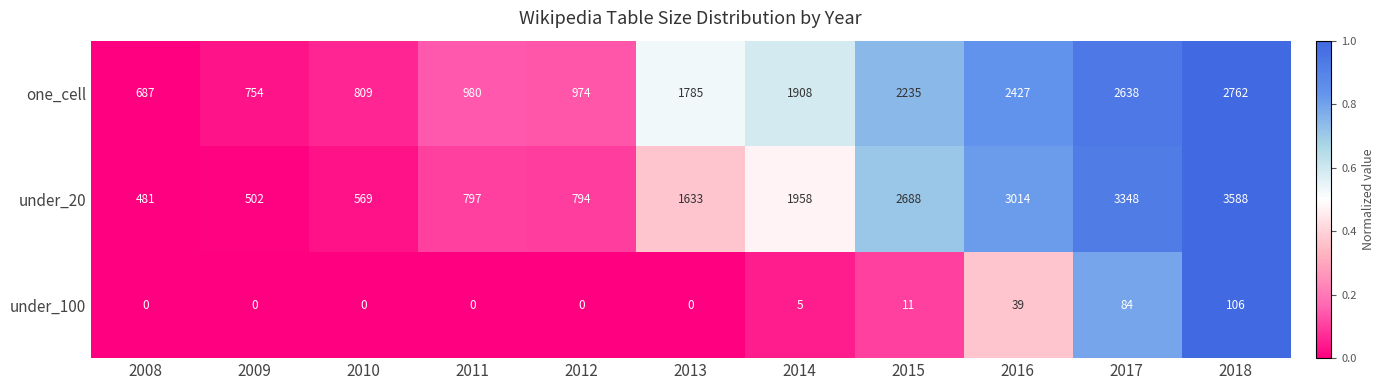

The one_cell series shows 2638 at 2017. True or false?

True